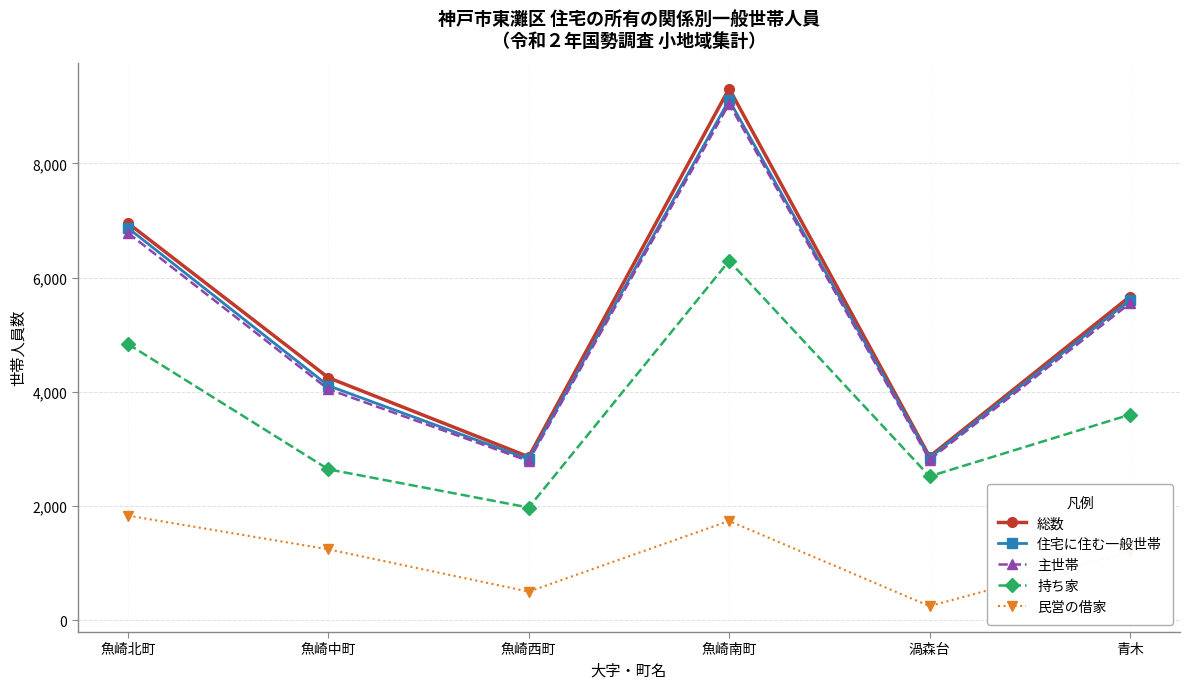

Where does the 住宅に住む一般世帯 series first go above 5604?

魚崎北町